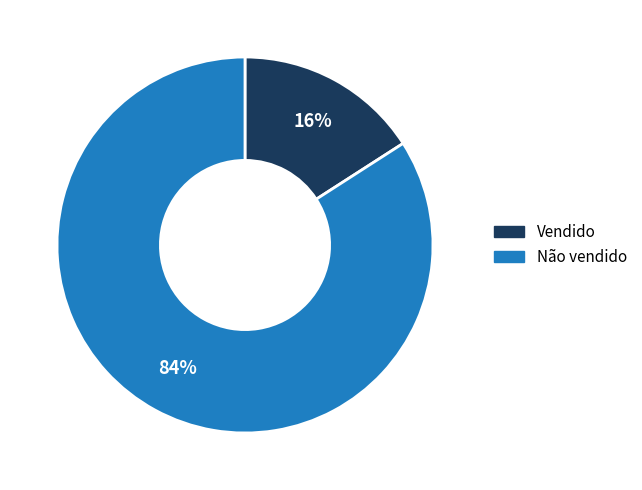

Which slice is the largest?

Não vendido